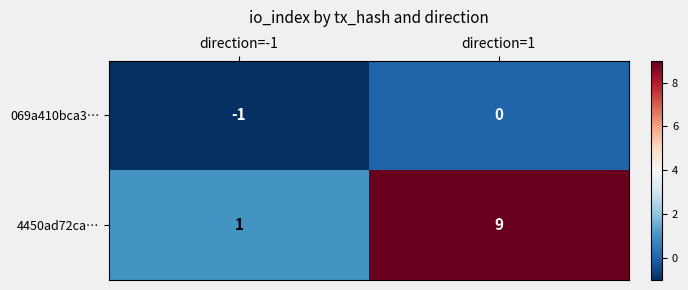

Where is 4450ad72ca… nearest to the value 5?

direction=-1